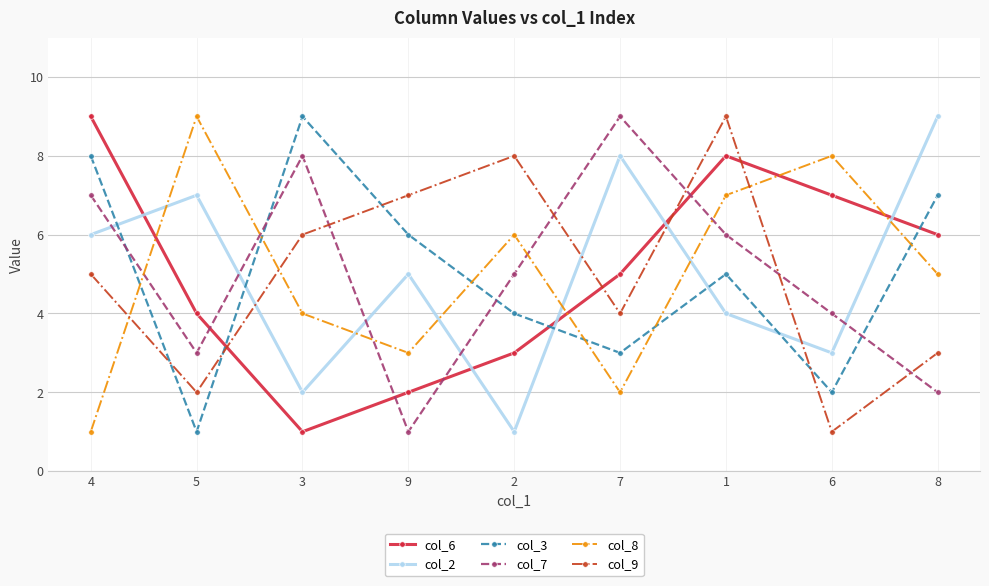

Is the value of col_3 at 6 greater than the value of col_7 at 2?

No